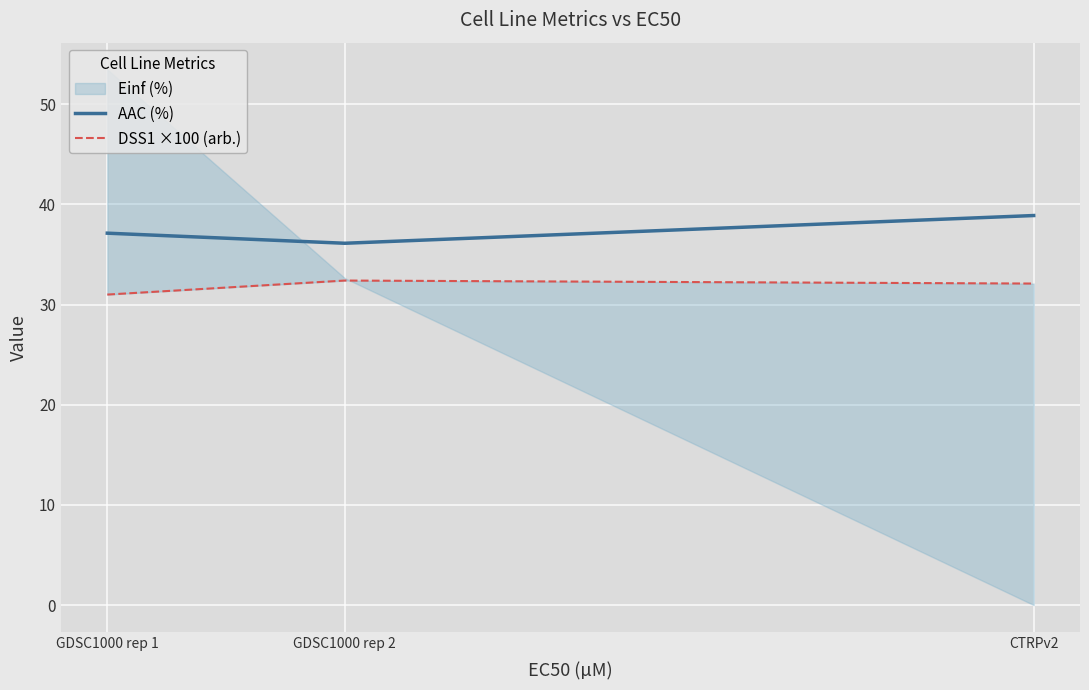

Is the value of AAC (%) at CTRPv2 greater than the value of DSS1 ×100 (arb.) at CTRPv2?

Yes